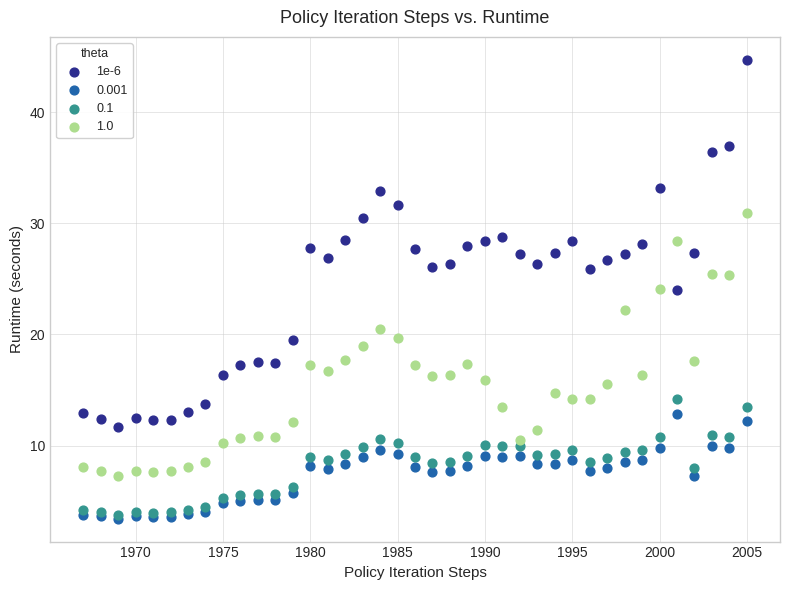

What are all the series names shown in the legend?

1e-6, 0.001, 0.1, 1.0